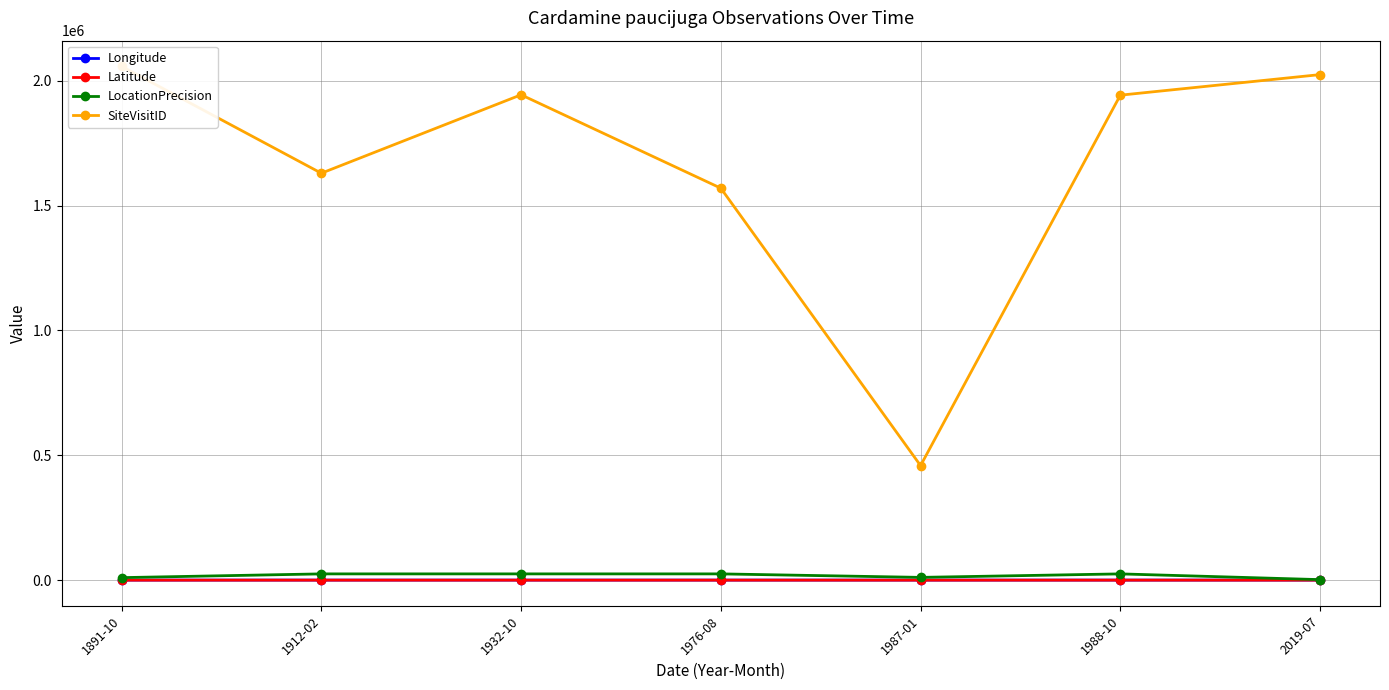

True or false: SiteVisitID and Latitude intersect in this chart.

False